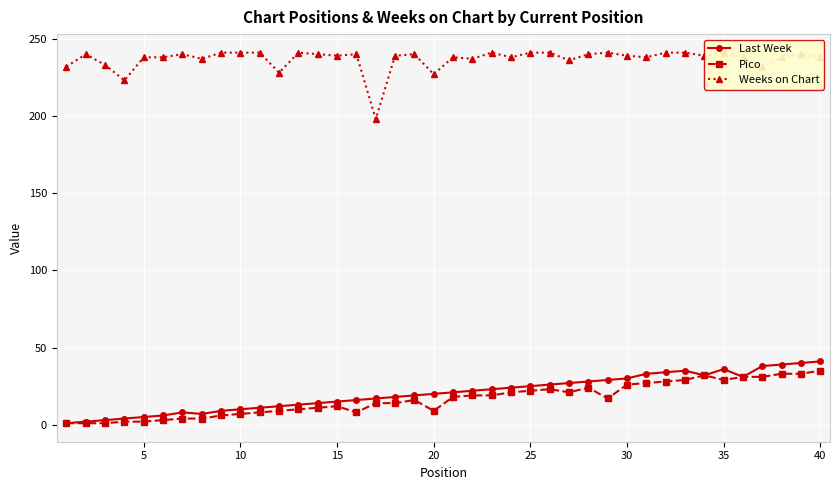

The Last Week series shows 15 at 15. True or false?

True